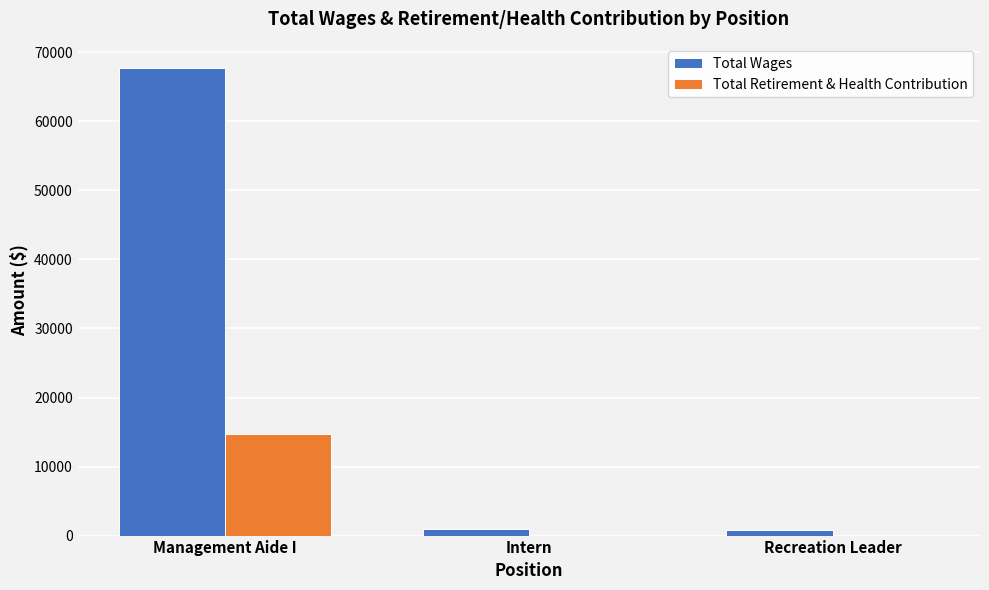

The Total Retirement & Health Contribution series shows 29 at Recreation Leader. True or false?

True